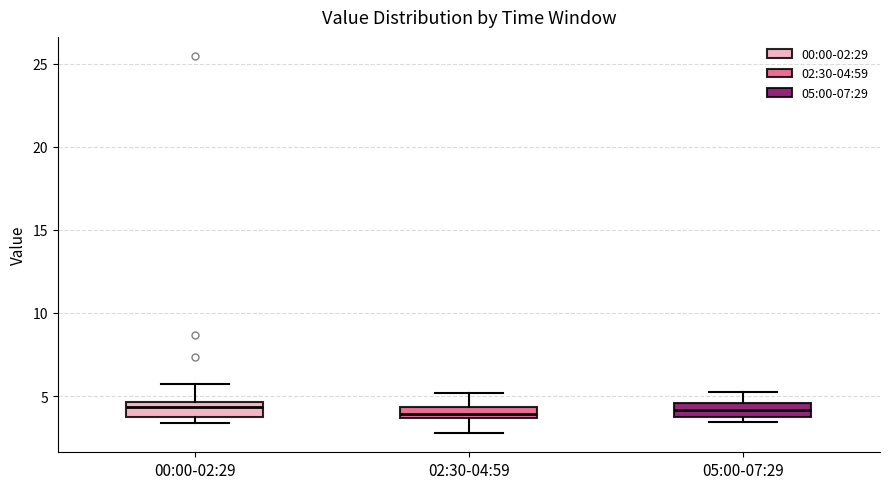

Where does the median line of the box for 02:30-04:59 sit on the y-axis? The values are not printed on the chart, so give them approximately, as read against the axis.

4.0